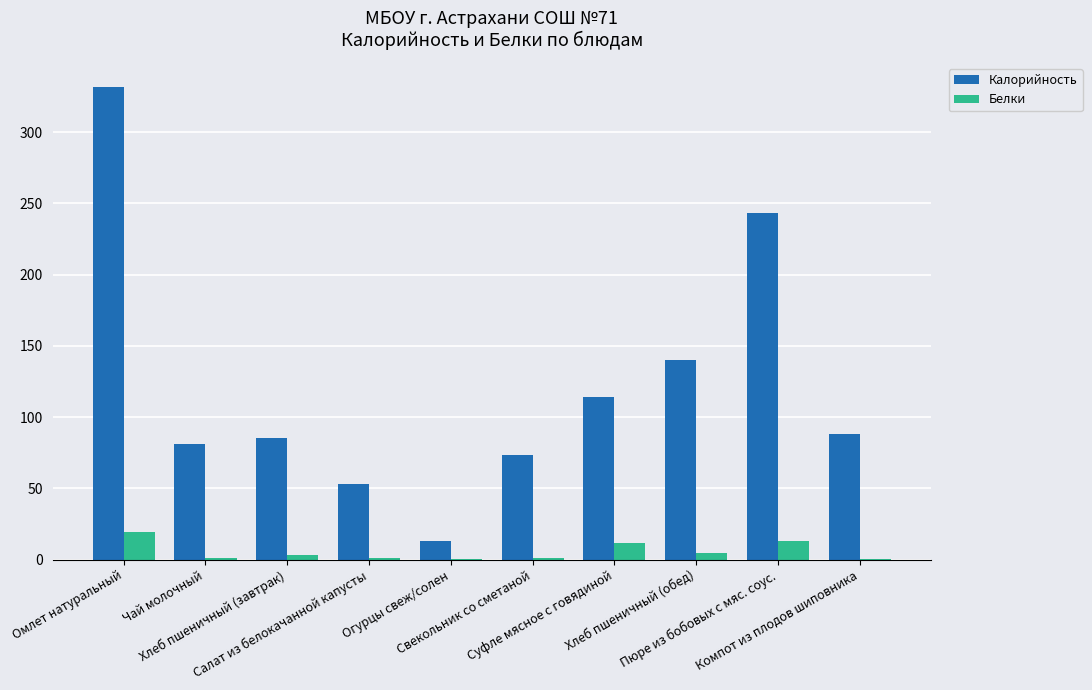

At which label does Белки first exceed 3?

Омлет натуральный